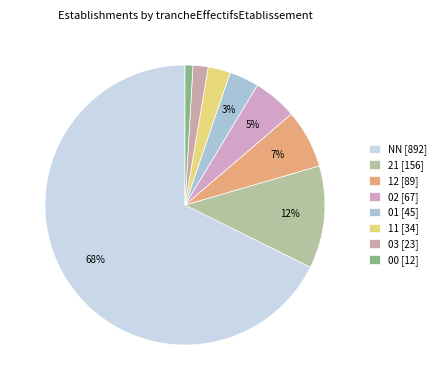

How many segments does this pie chart have?

8